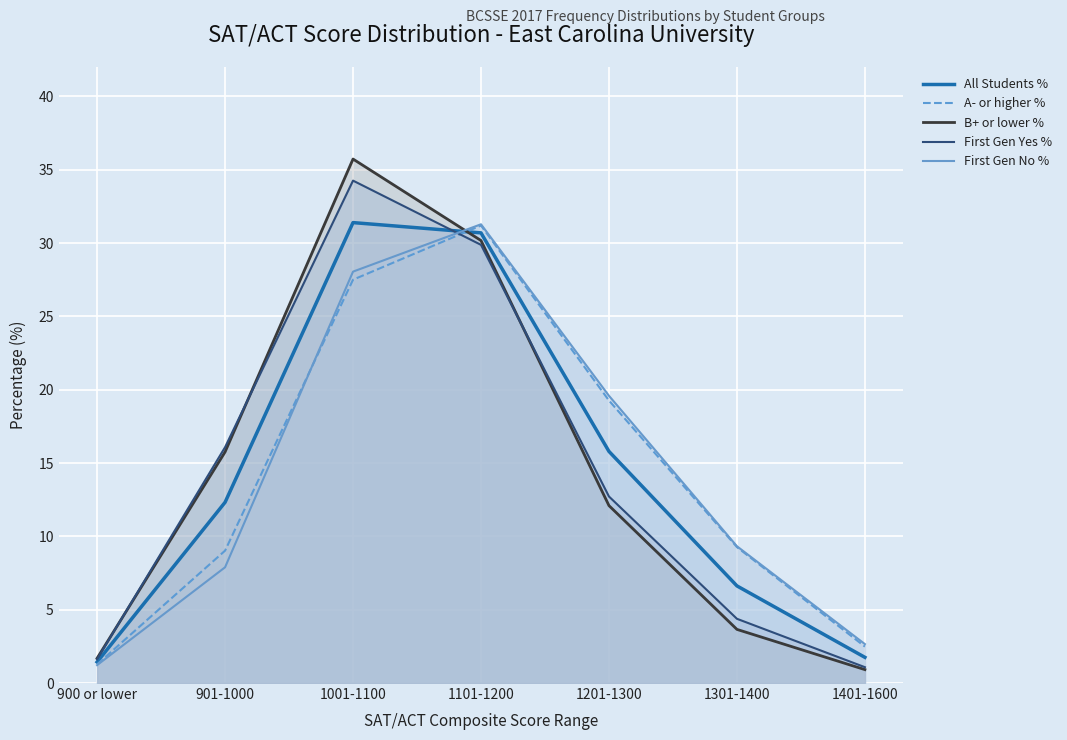

Where is All Students % nearest to the value 16?

1201-1300